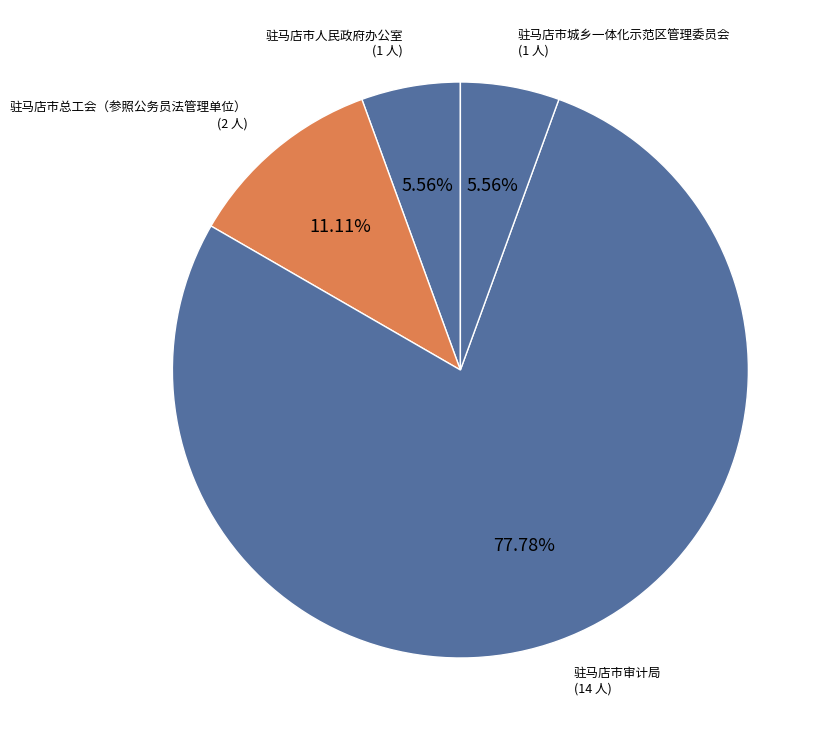

How many segments does this pie chart have?

4